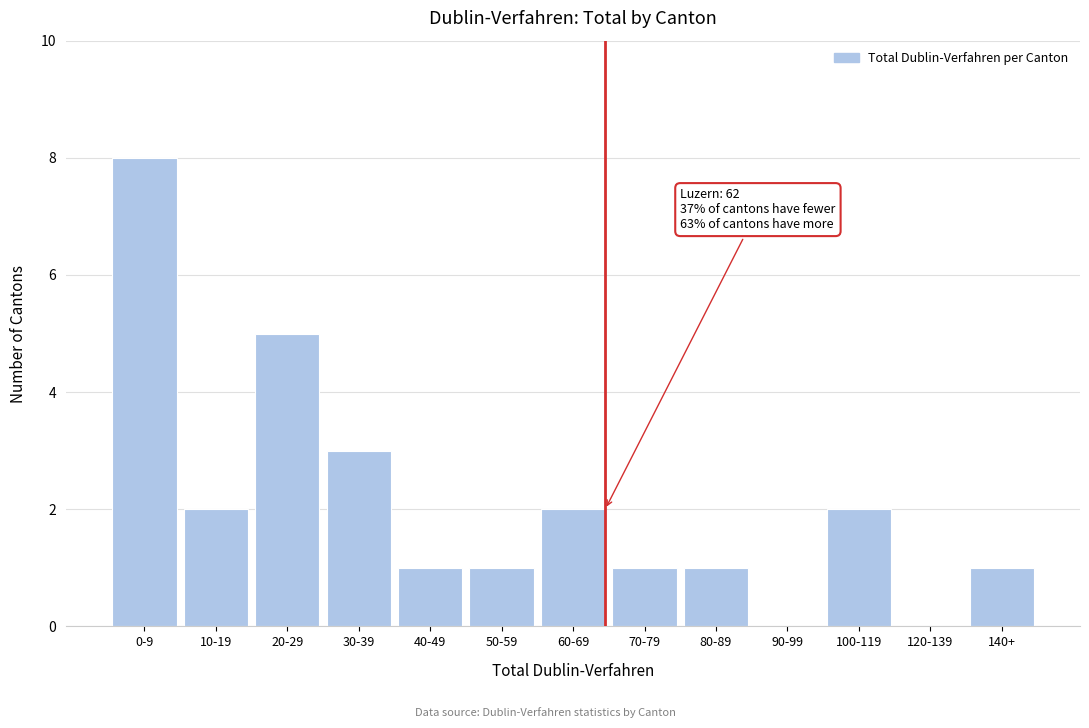

Reading left to right, what are all the values shown in this chart?

0-9=8	10-19=2	20-29=5	30-39=3	40-49=1	50-59=1	60-69=2	70-79=1	80-89=1	90-99=0	100-119=2	120-139=0	140+=1